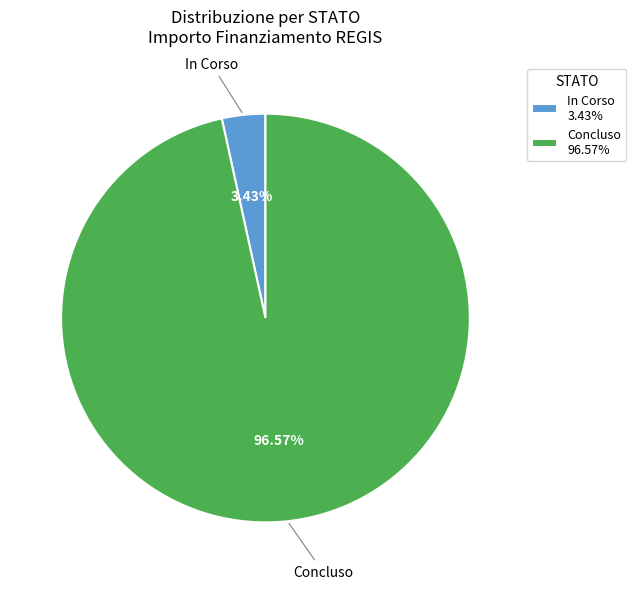

Between Concluso and In Corso, which is larger?

Concluso